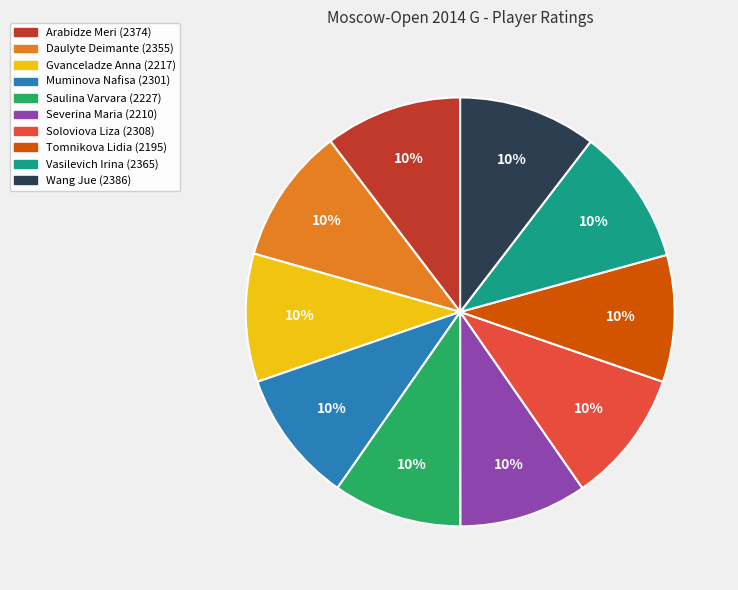

To the nearest percent, what portion does Muminova Nafisa represent?

10%